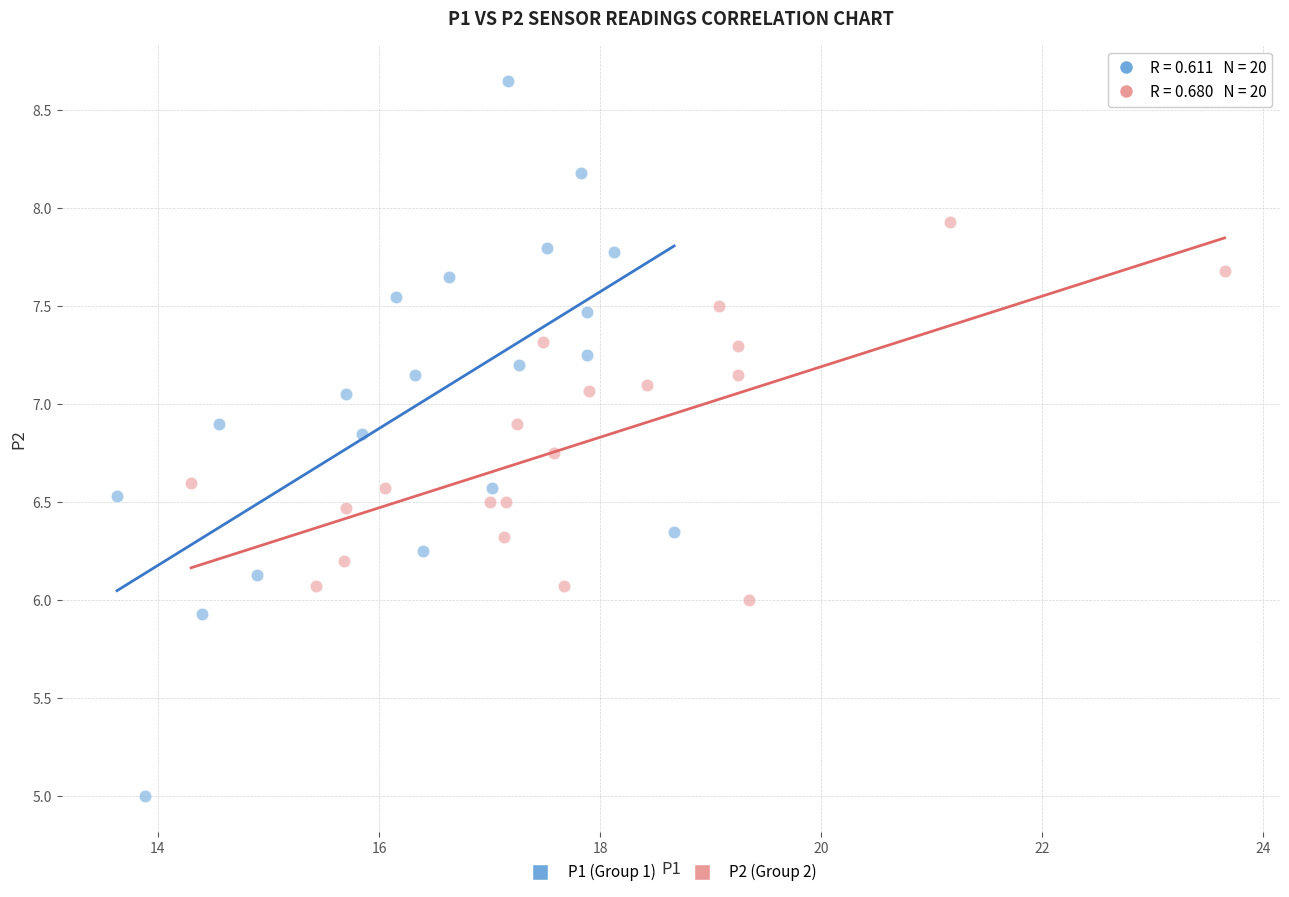

Which series contains the lowest Y value?

P1 (Group 1)